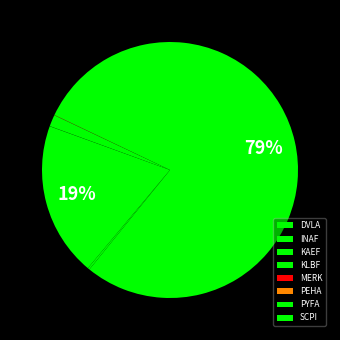

Does KLBF represent more than half of the total?

Yes